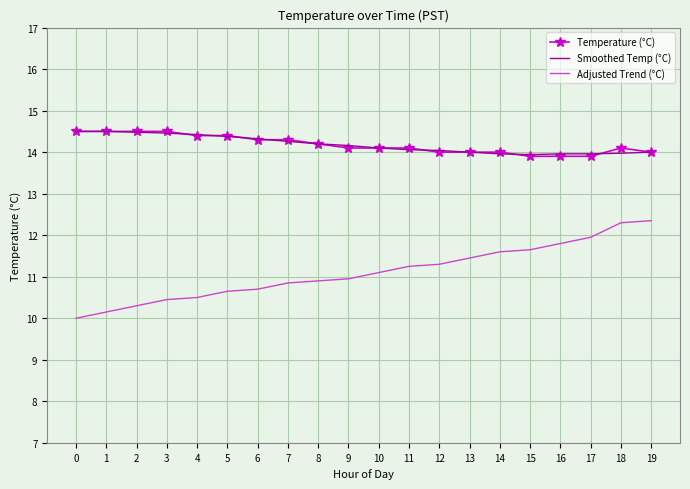

Is it true that Smoothed Temp (°C) equals 14.2 at 9?

True